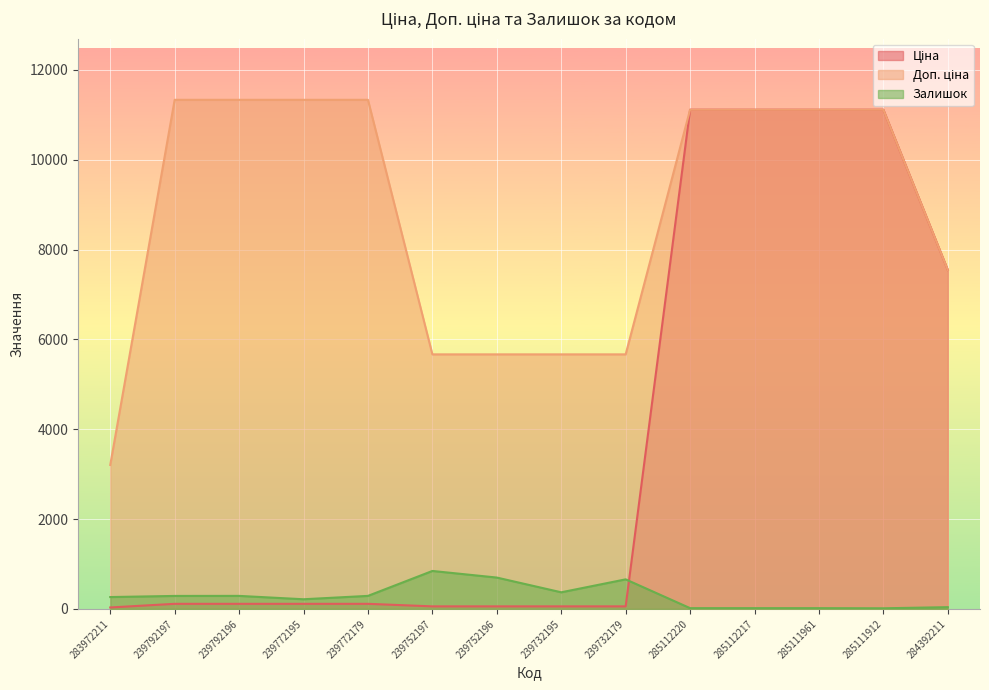

The Доп. ціна series shows 11113.6 at 285111961. True or false?

True